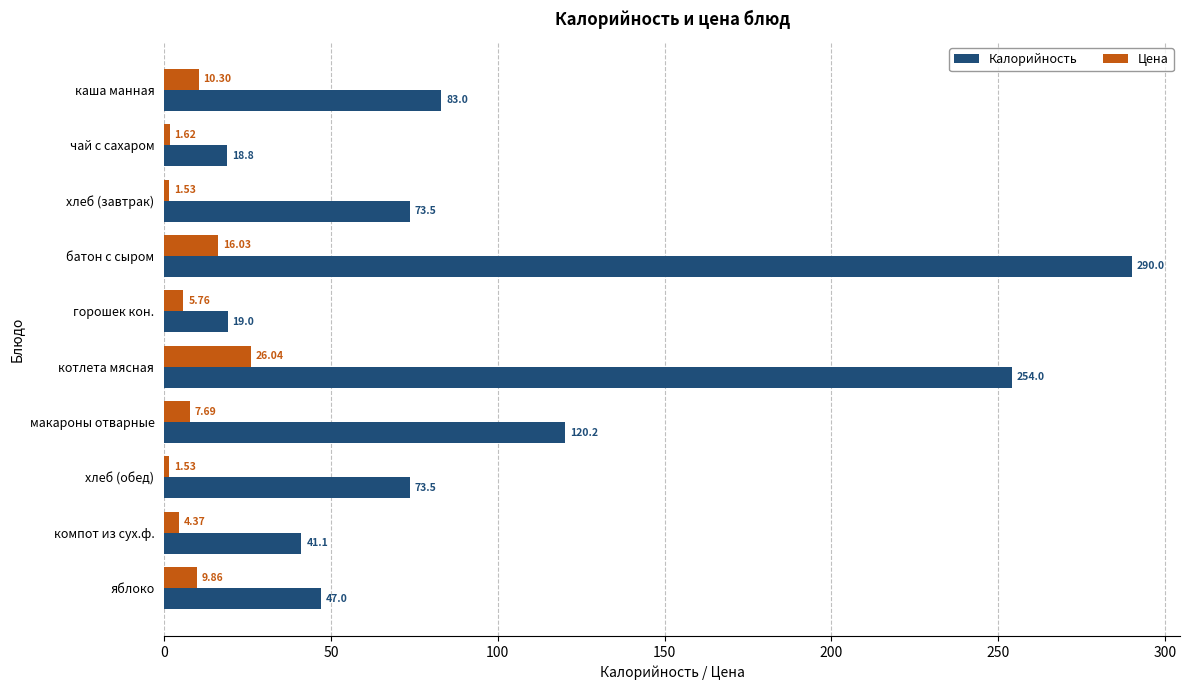

What is the difference between the maximum and minimum values in the Цена series?

24.5